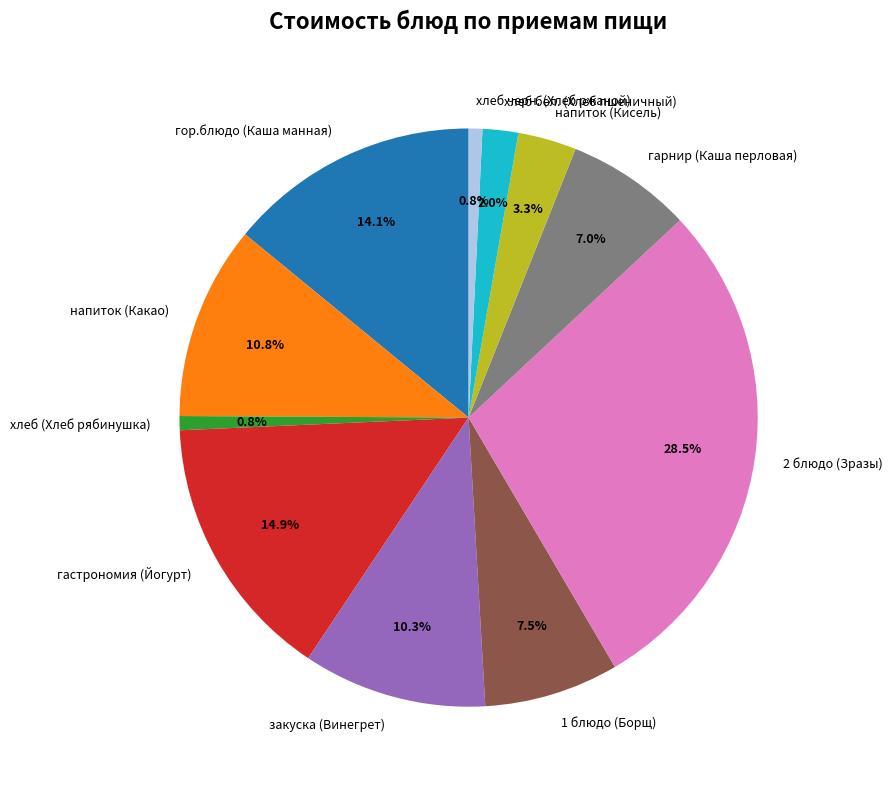

Between гор.блюдо (Каша манная) and 2 блюдо (Зразы), which is larger?

2 блюдо (Зразы)